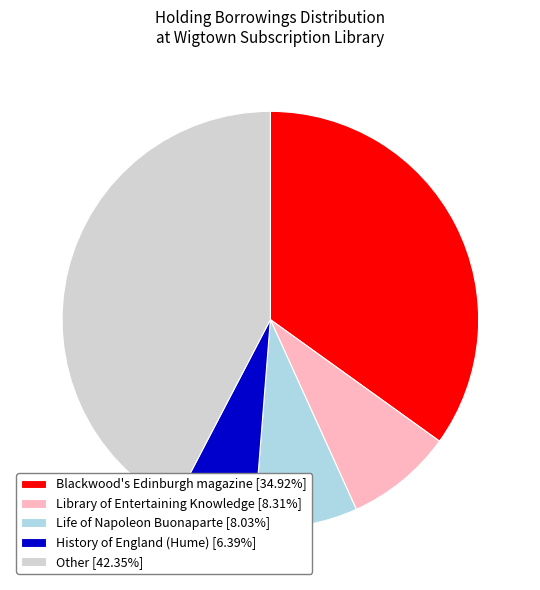

Combined, do Blackwood's Edinburgh magazine [34.92%] and Life of Napoleon Buonaparte [8.03%] account for over 50%?

No